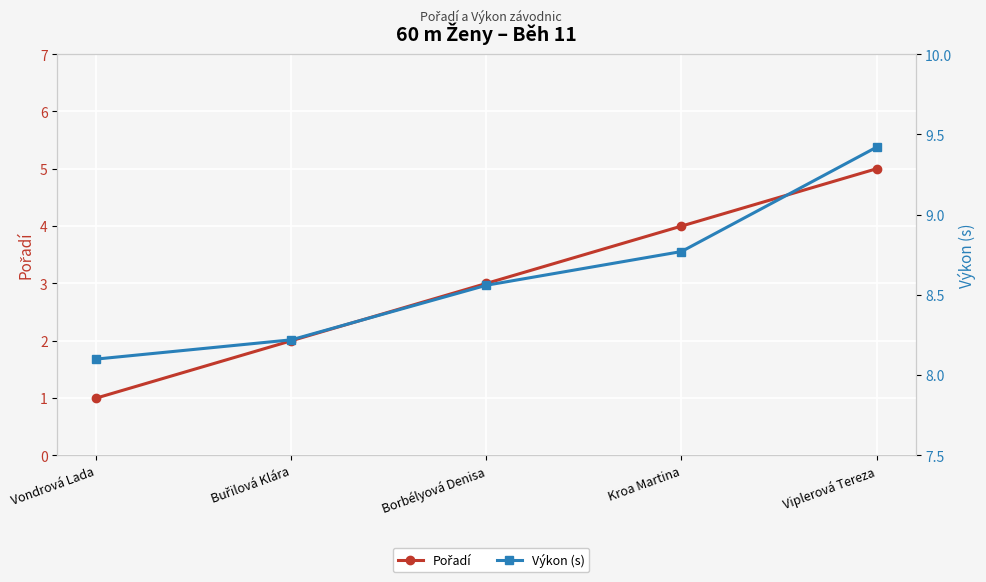

At how many categories does at least one series exceed 3?

5